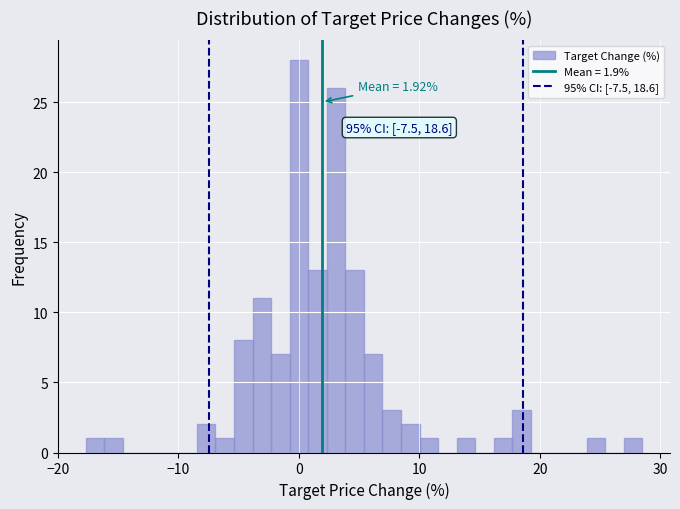

Around what value on the x-axis is the tallest bar? Give the approximate position of its centre, as read against the axis.

0